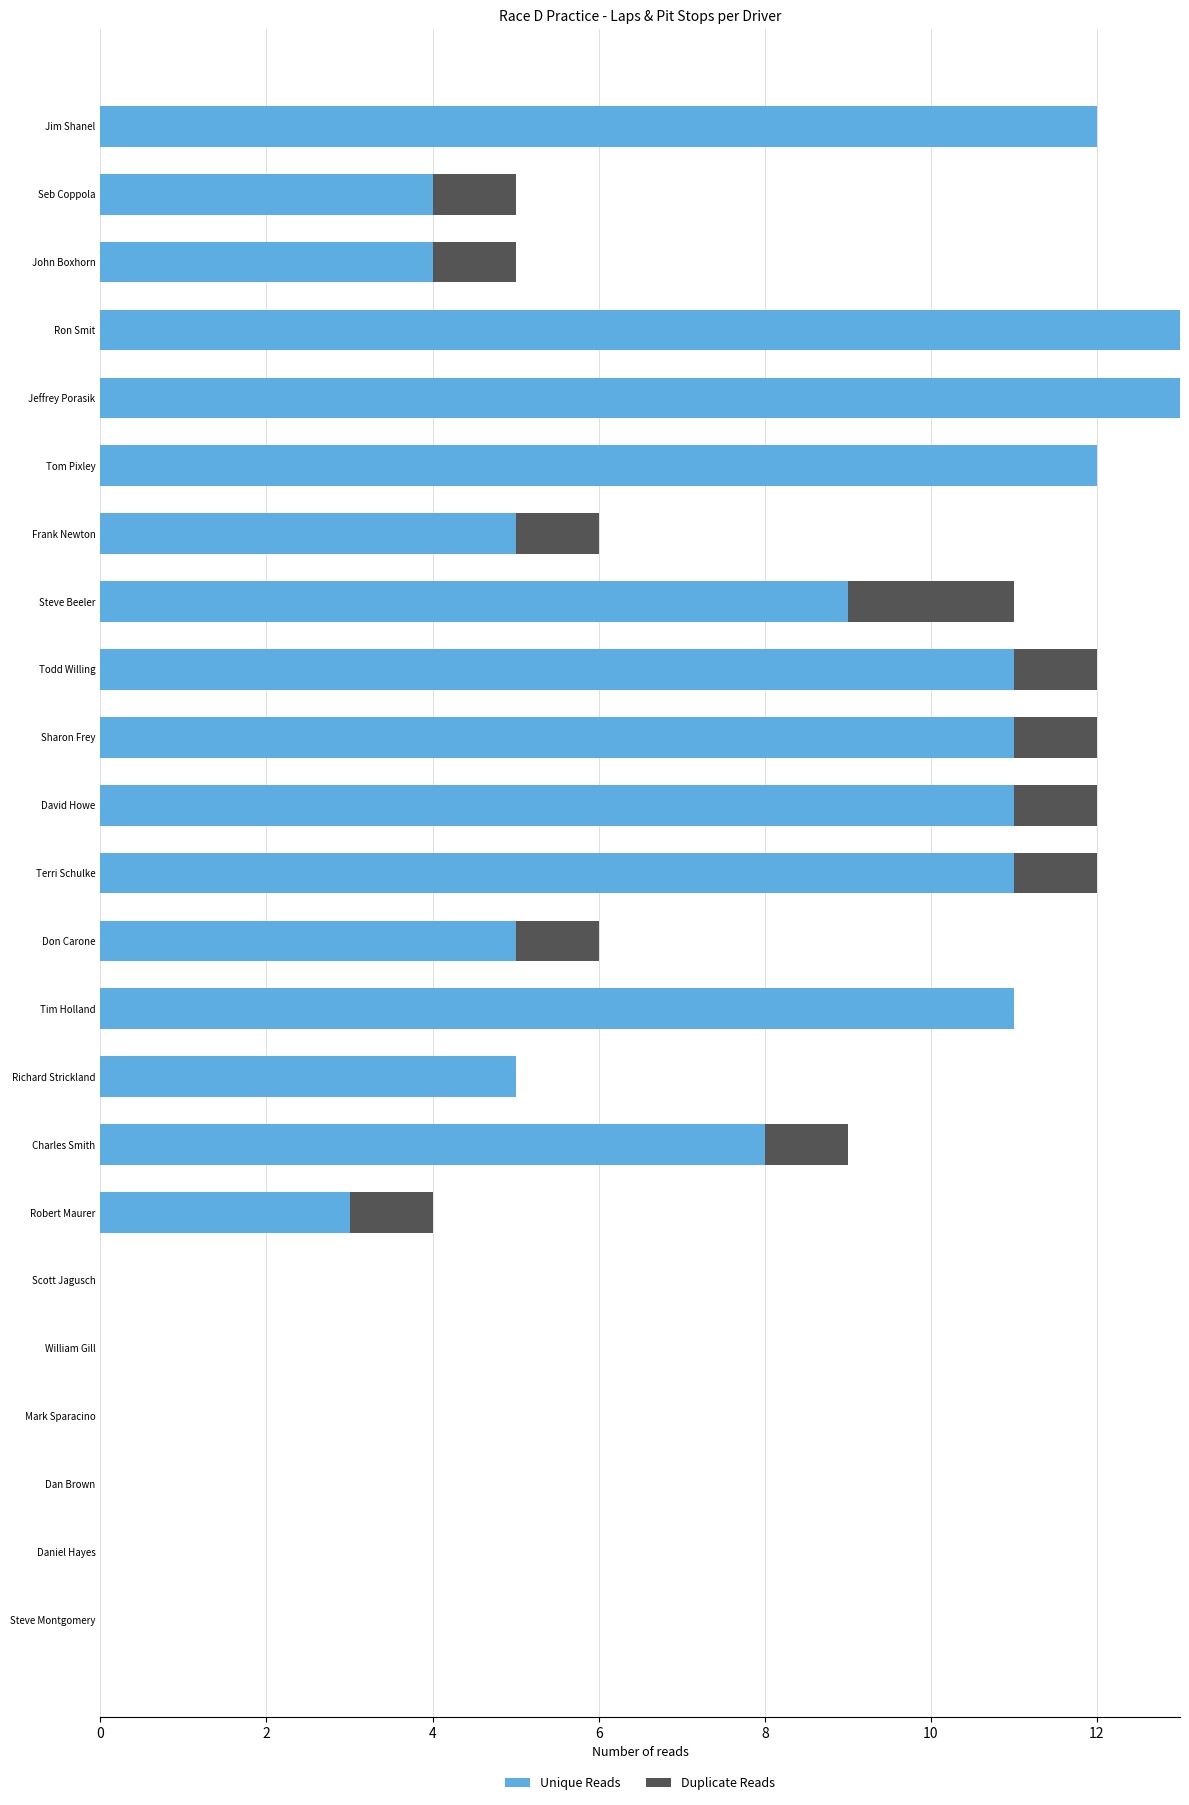

True or false: Unique Reads has a value of 0 at Scott Jagusch.

True